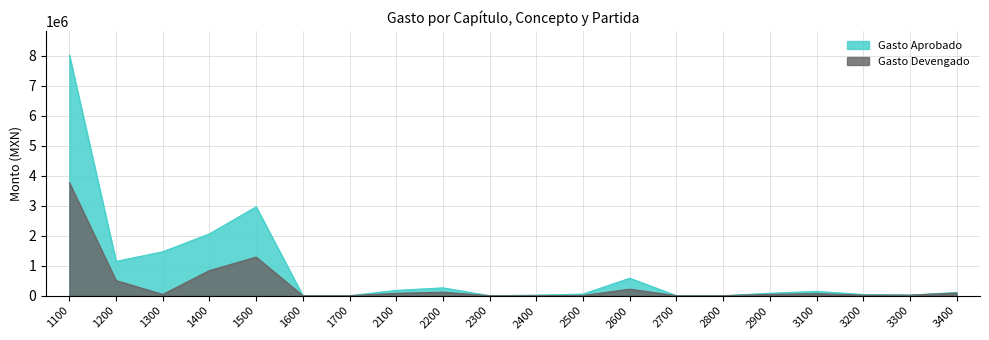

Rank the series by their maximum value, from lowest to highest.

Gasto Devengado, Gasto Aprobado